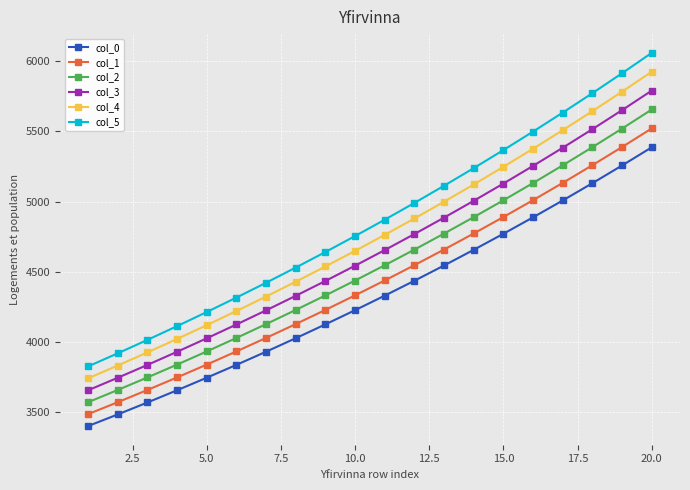

Which series has the widest spread of values?

col_5